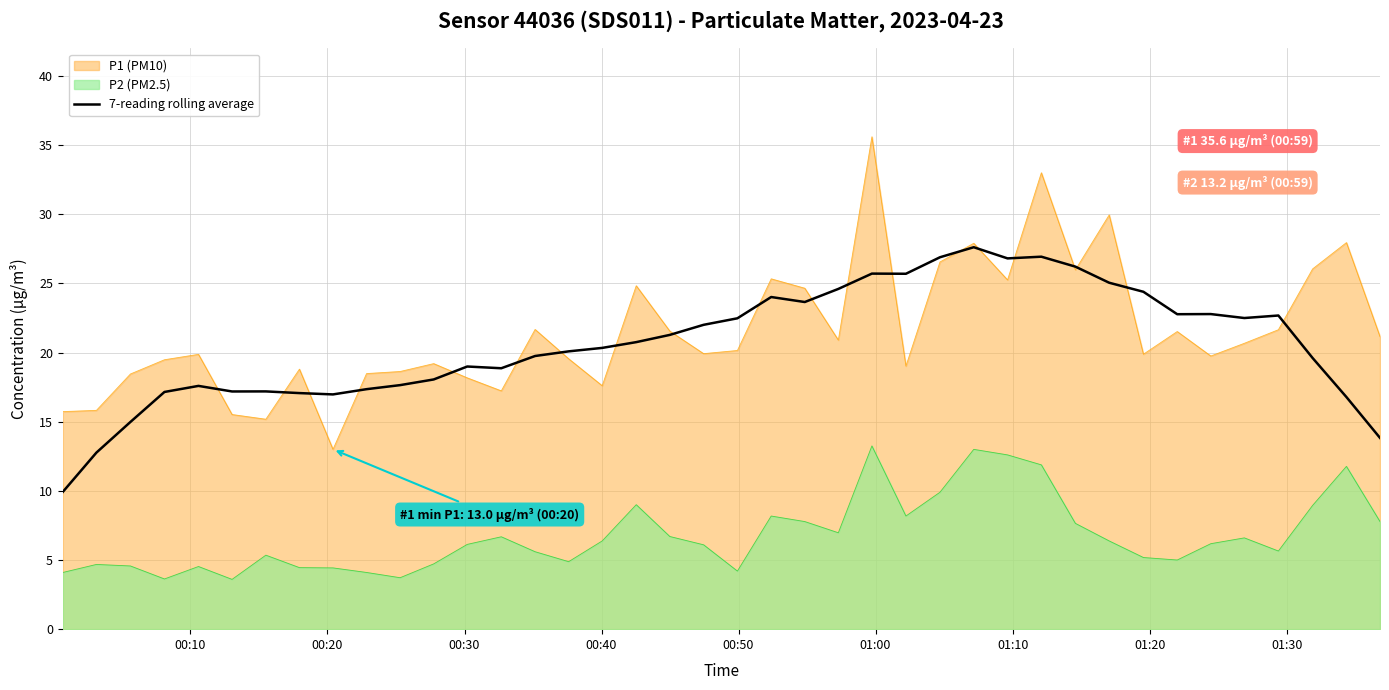

What is the greatest value displayed?

35.6